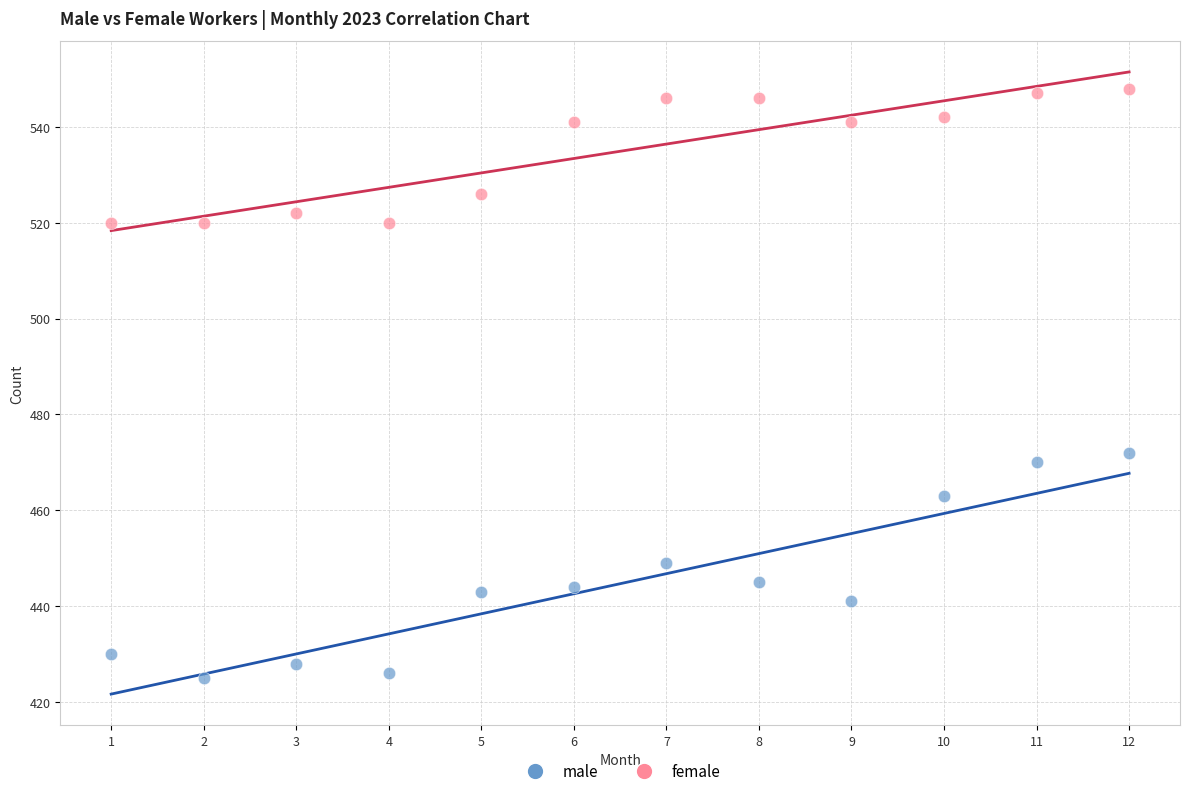

Across all data points, what is the range of Y values (max minus min)?

123